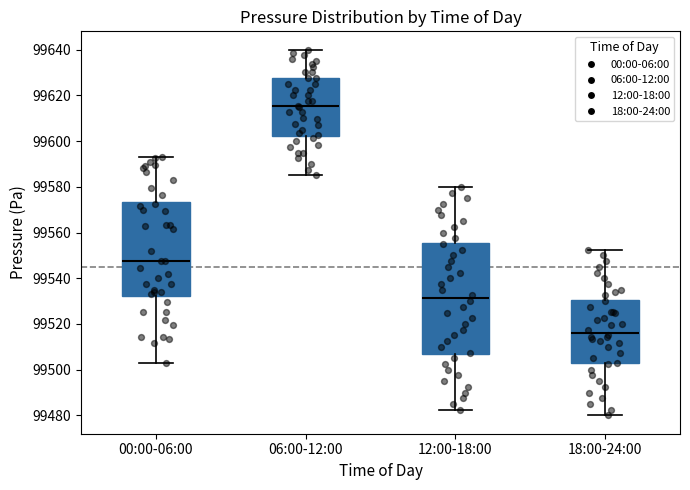

Where does the median line of the box for 18:00-24:00 sit on the y-axis? The values are not printed on the chart, so give them approximately, as read against the axis.

99516